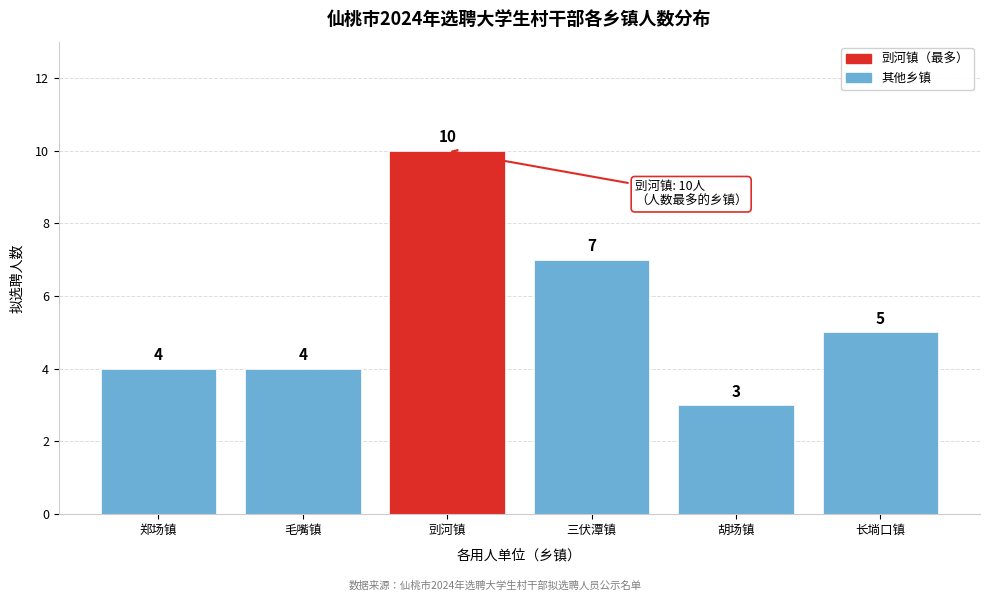

Reading right to left, what are all the values shown in this chart?

5	3	7	10	4	4